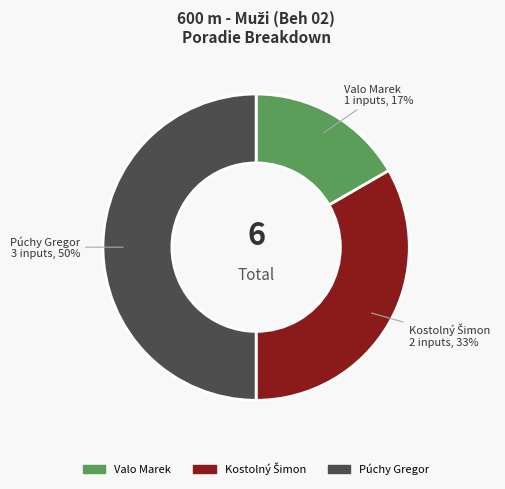

To the nearest percent, what is the difference between the largest and smallest slice percentages?

33%